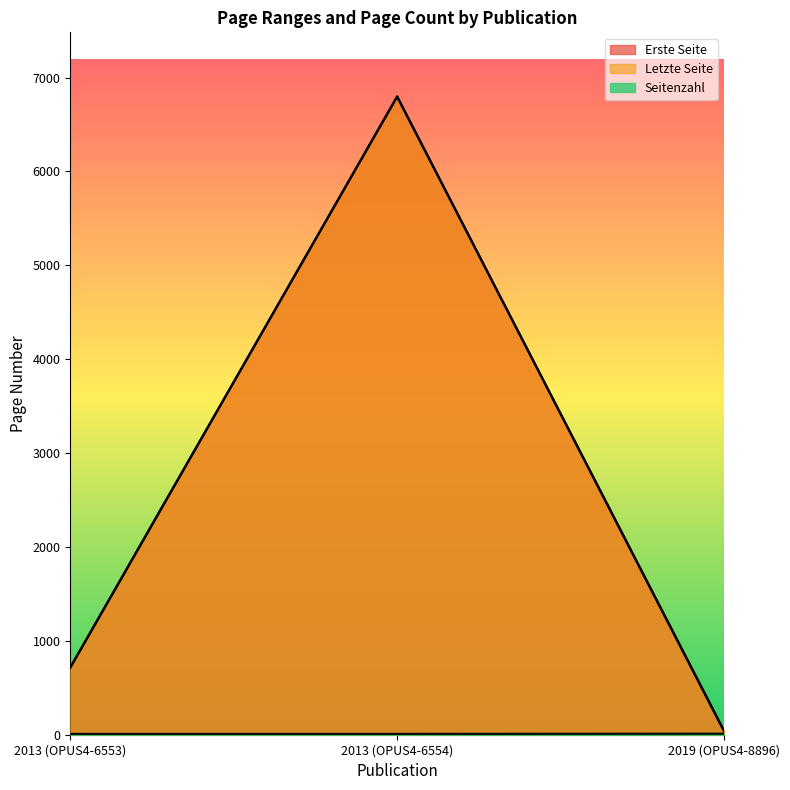

List the series in order of their peak value, highest first.

Letzte Seite, Erste Seite, Seitenzahl